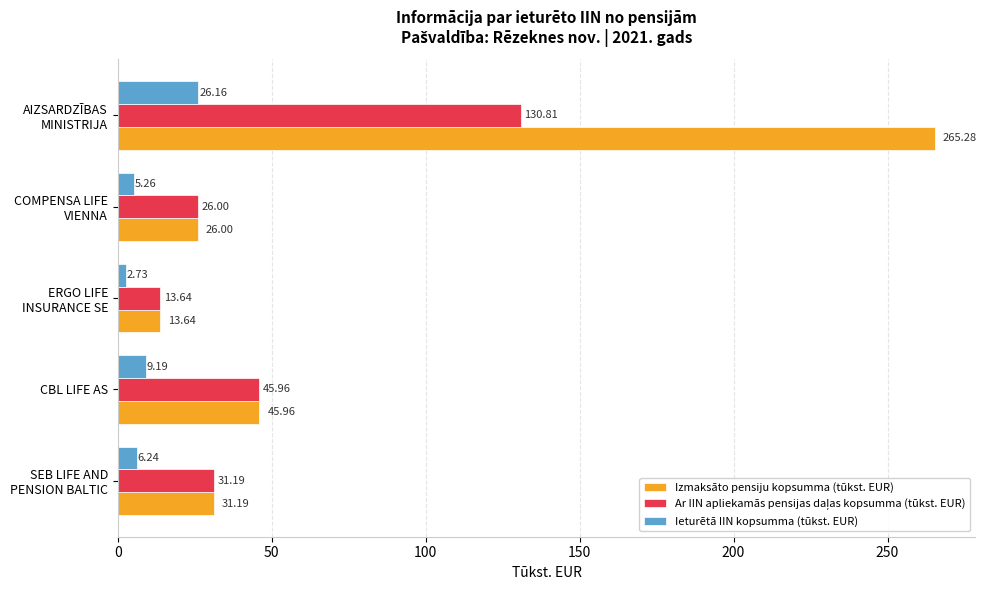

What is the difference between the second highest and minimum values in the Izmaksāto pensiju kopsumma (tūkst. EUR) series?

32.3